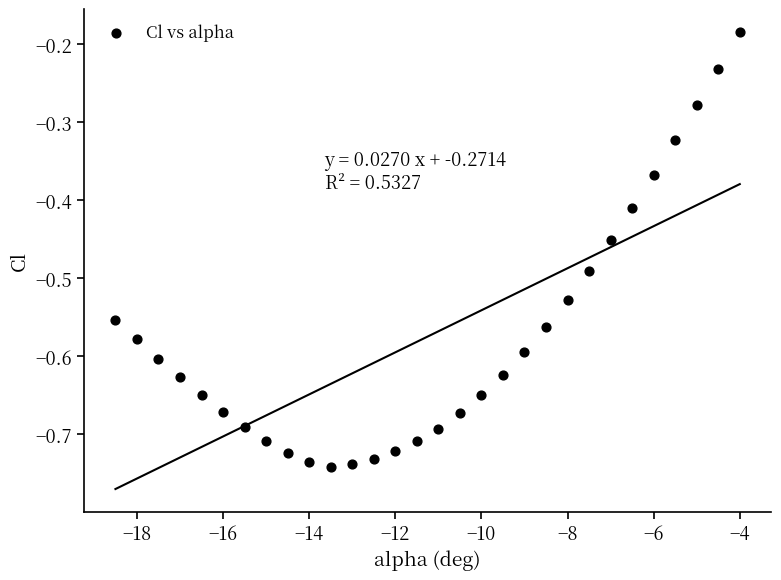

What is the range of Y values (max minus min)?

0.6